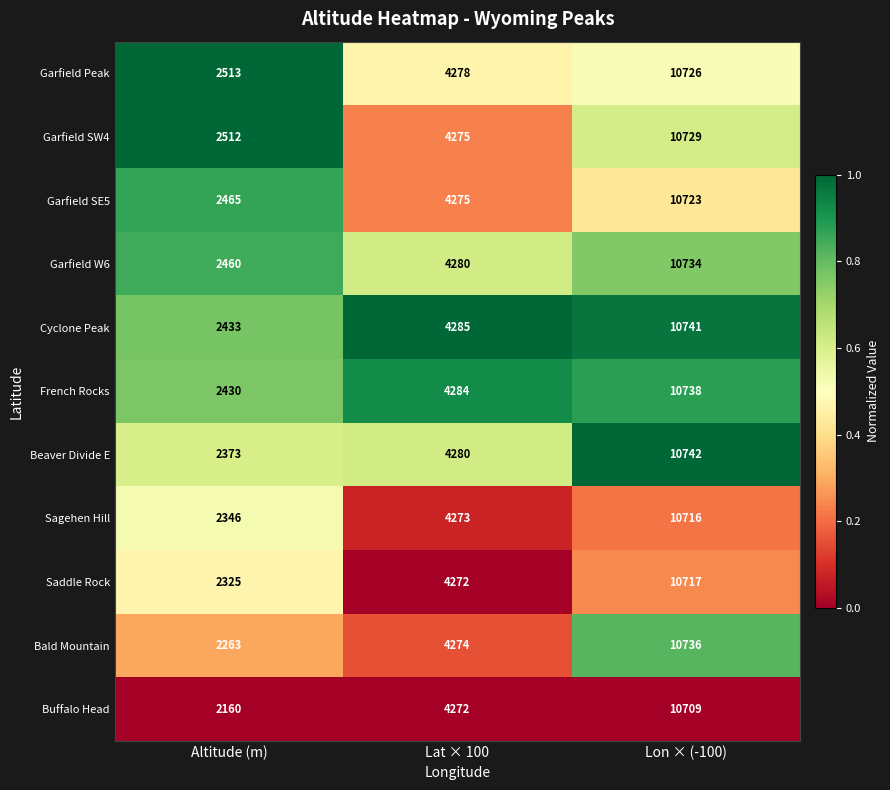

At which label is Garfield SE5 closest to 6594?

Lat × 100